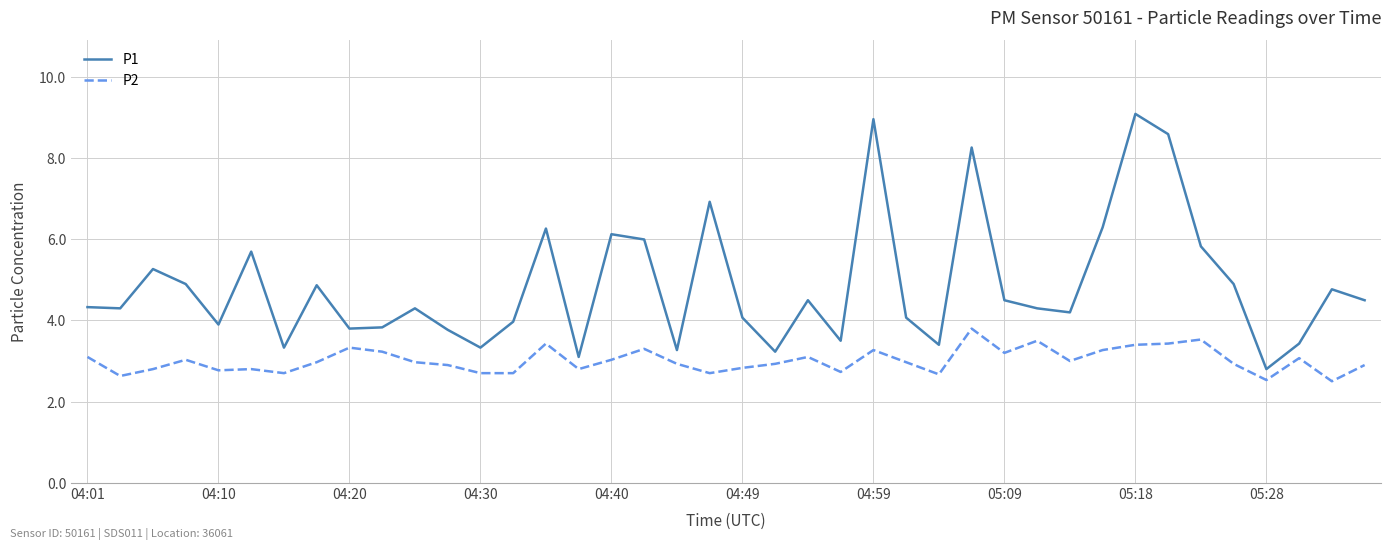

What are all the series names shown in the legend?

P1, P2